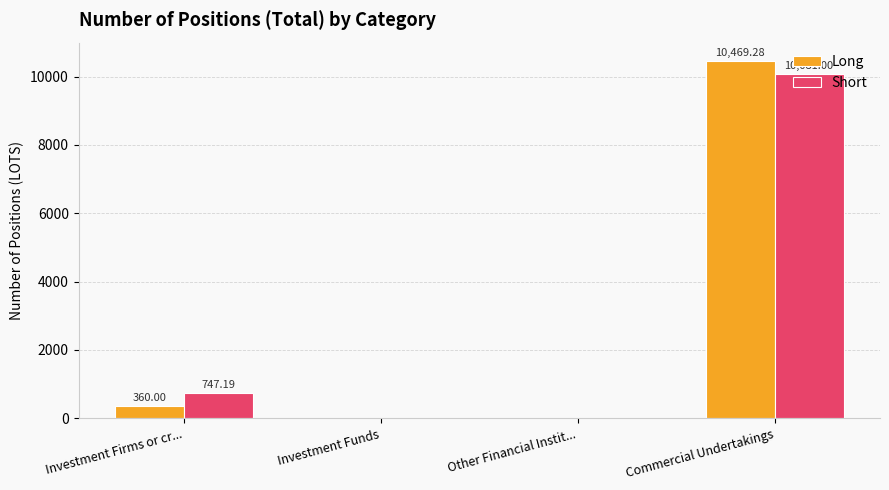

Reading right to left, transcribe all the data shown in this chart.

Long: Commercial Undertakings=10469.3	Other Financial Instit...=0.0	Investment Funds=0.0	Investment Firms or cr...=360.0
Short: Commercial Undertakings=10081.0	Other Financial Instit...=0.0	Investment Funds=0.0	Investment Firms or cr...=747.2